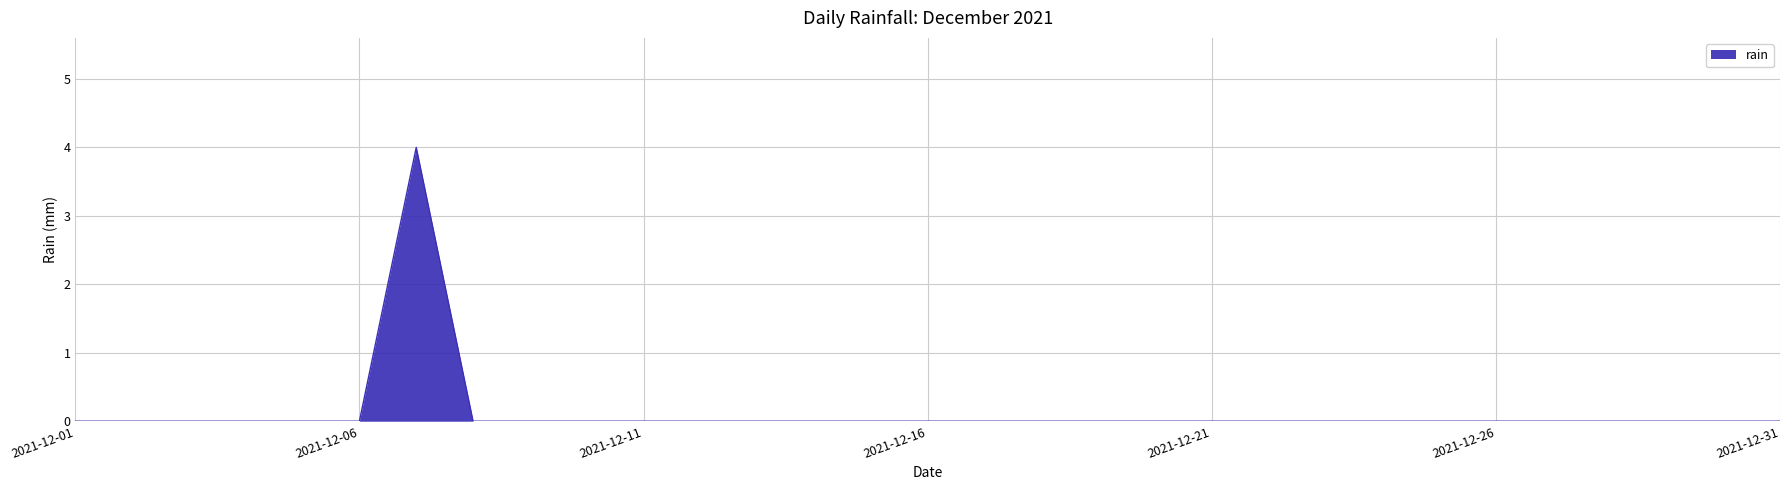

What is the maximum value shown in the chart?

4